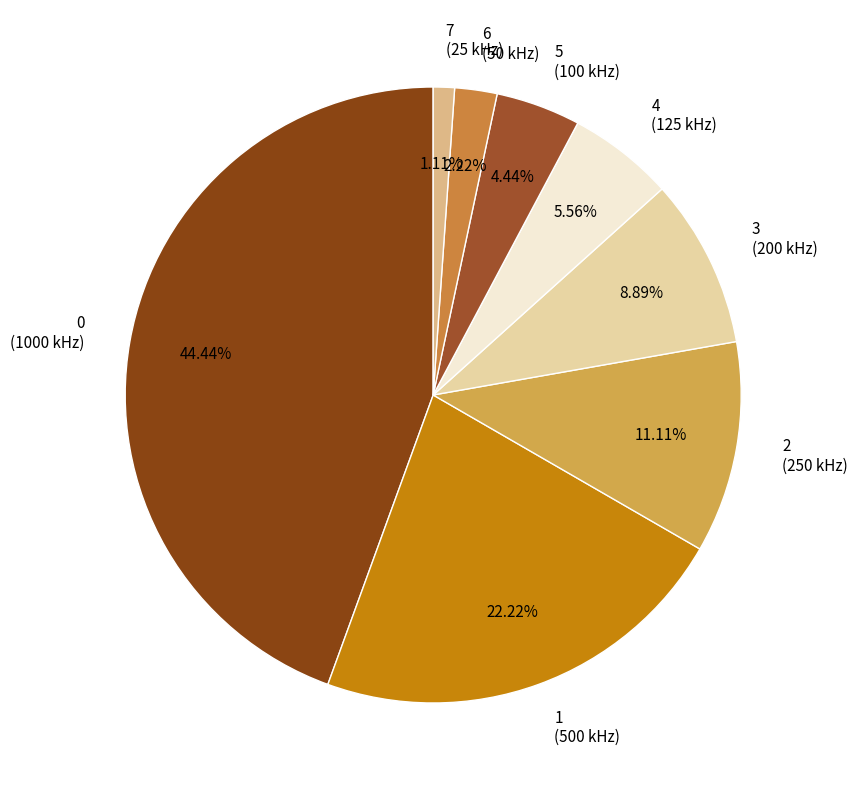

Rank the categories by value from highest to lowest.

0 (1000 kHz), 1 (500 kHz), 2 (250 kHz), 3 (200 kHz), 4 (125 kHz), 5 (100 kHz), 6 (50 kHz), 7 (25 kHz)